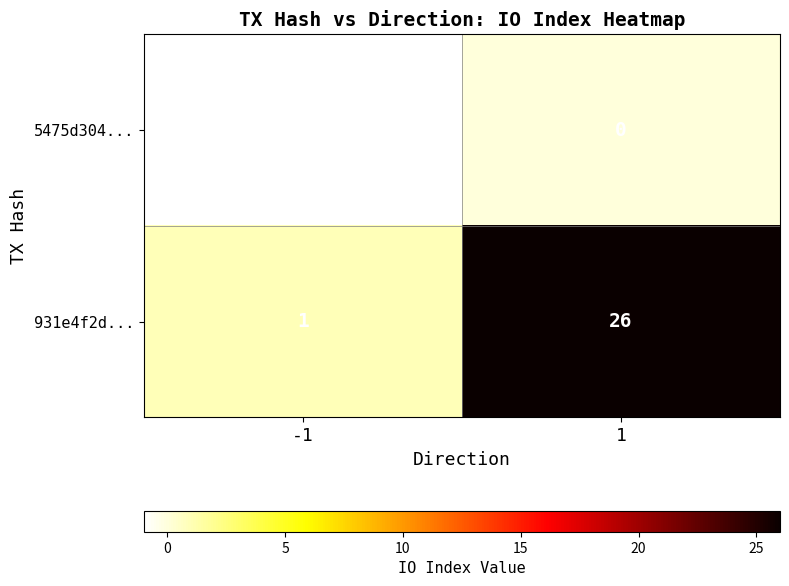

Which category has the lowest value across all series?

-1